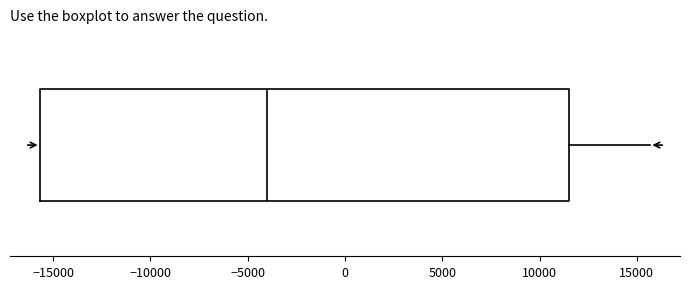

Read this box plot against the x-axis: the position of the median line, the range covered by the box, and the ends of both whiskers. The values are not printed on the chart, so give them approximately, as read against the axis.

median -4000, box -15500 to 11500, whiskers -15500 to 15500